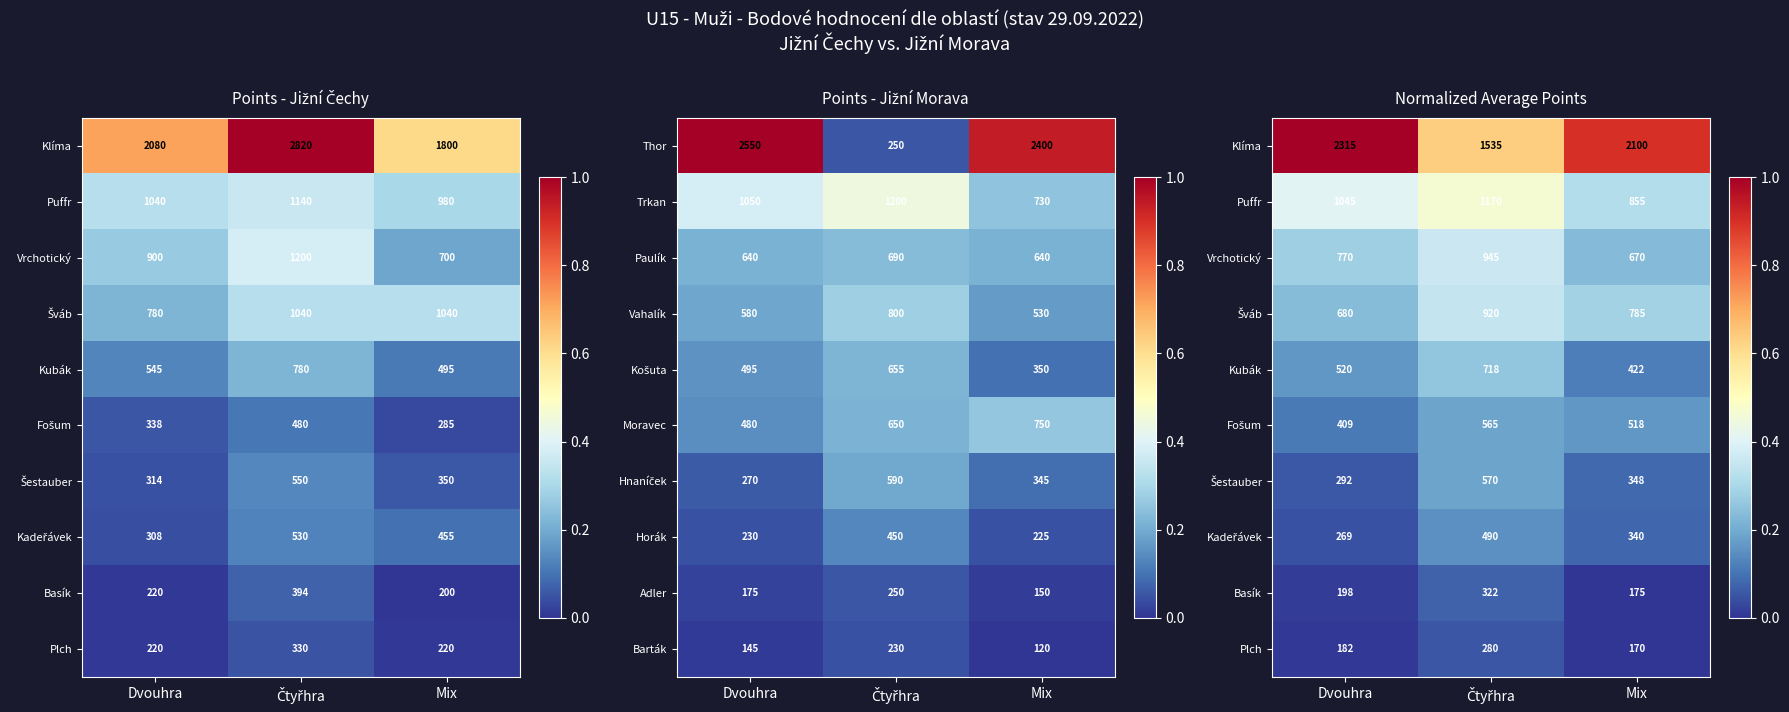

What is the approximate value of Thor at Mix, to the nearest 50?

2400